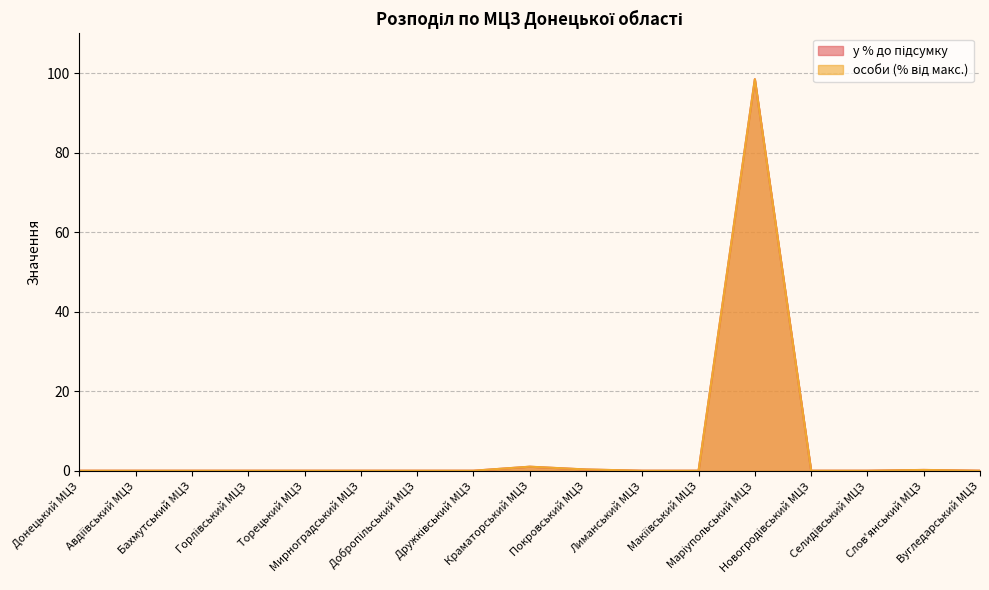

Between Вугледарський МЦЗ and Авдіївський МЦЗ, which is larger?

Вугледарський МЦЗ